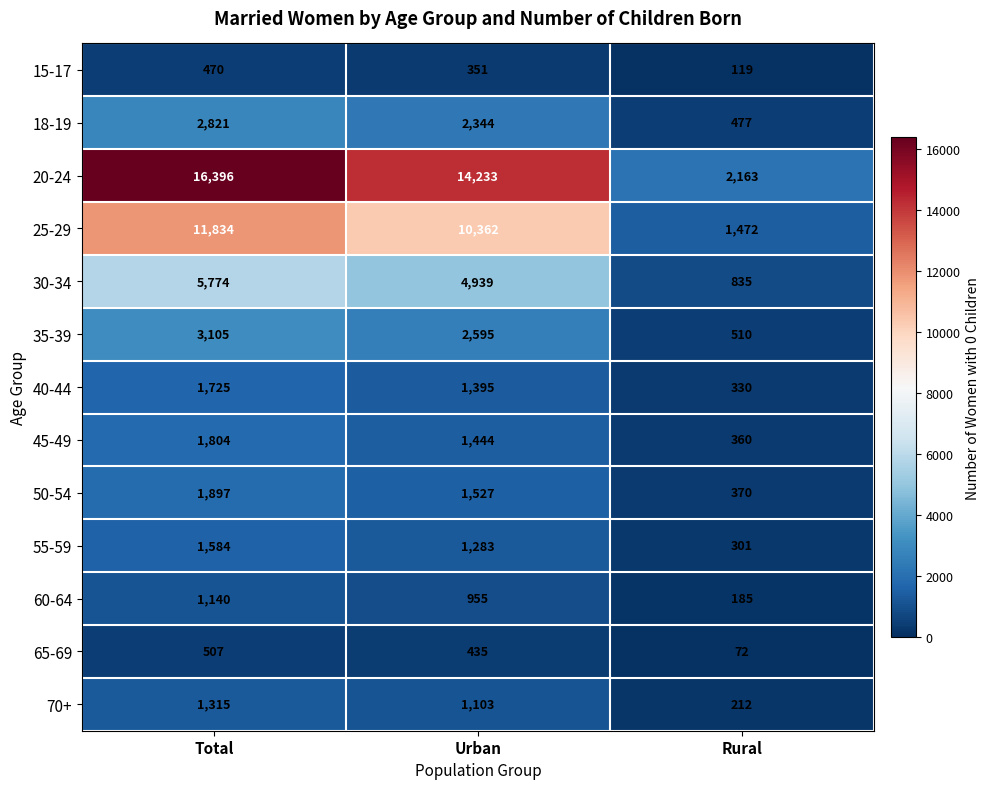

The 45-49 series shows 360 at Rural. True or false?

True